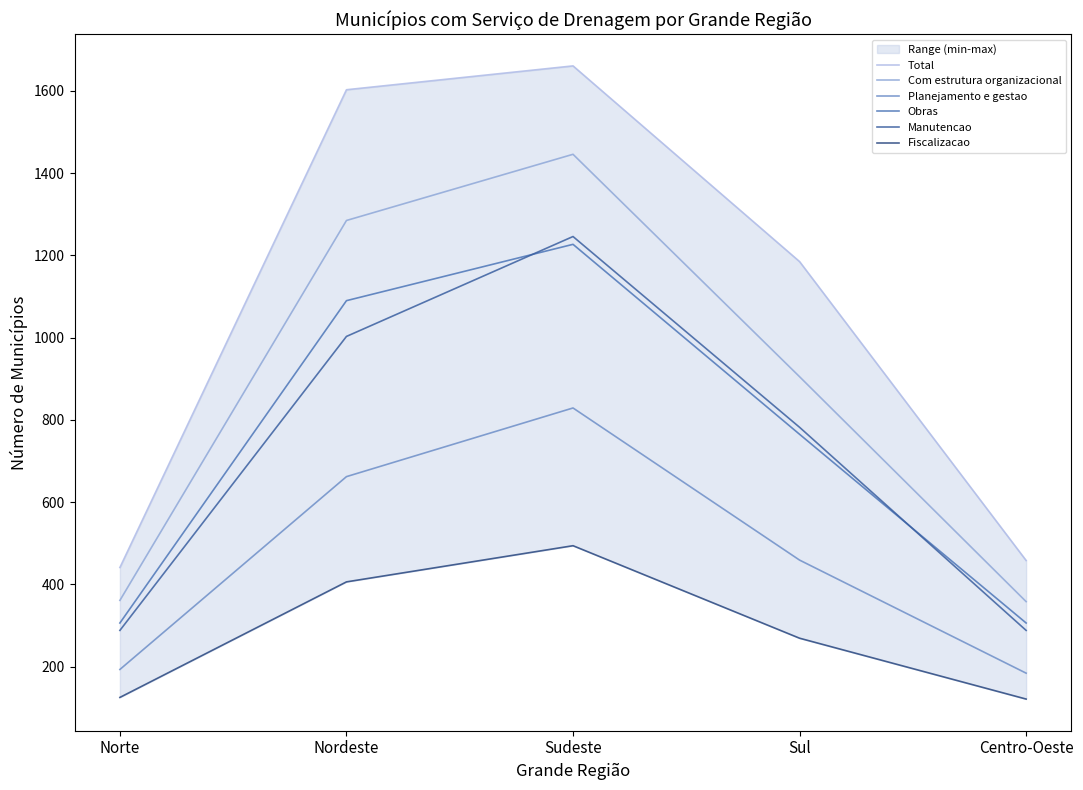

True or false: Com estrutura organizacional and Manutencao cross at least once.

False